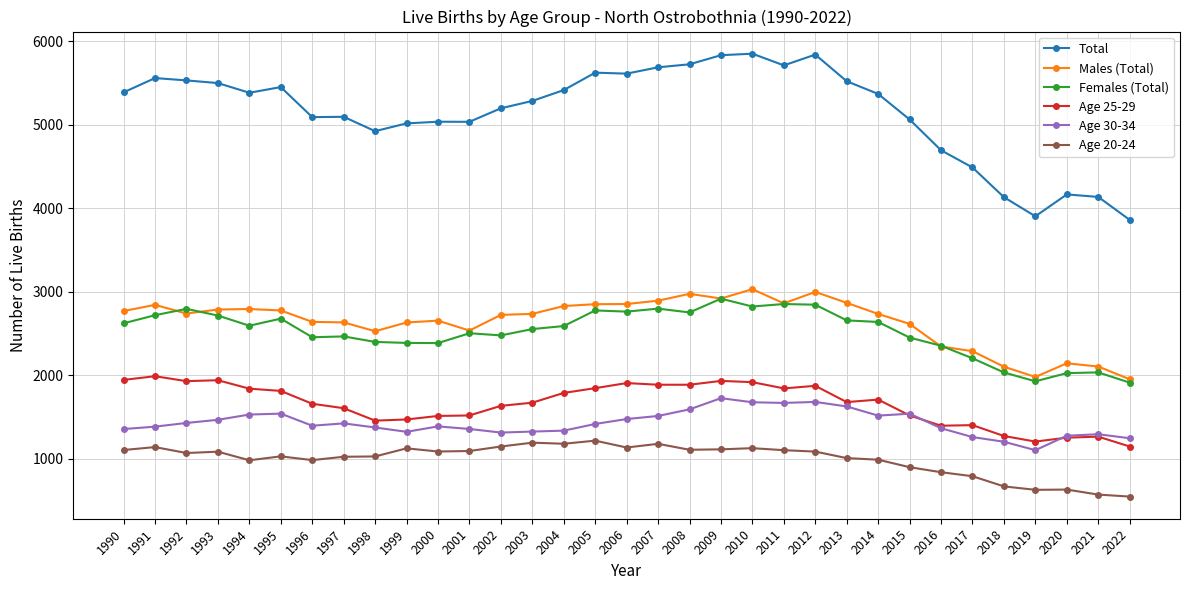

At how many categories does at least one series exceed 672?

33